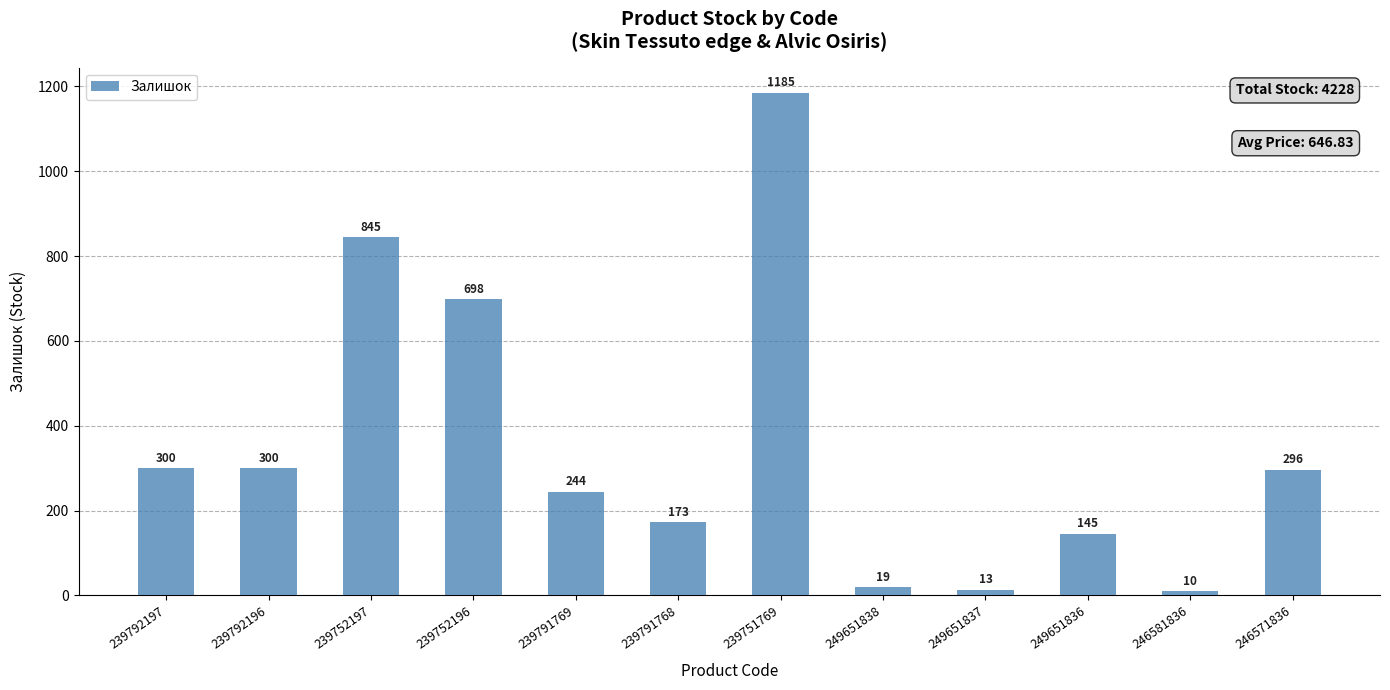

What is the ratio of the value at 239792197 to the value at 249651836?

2.1